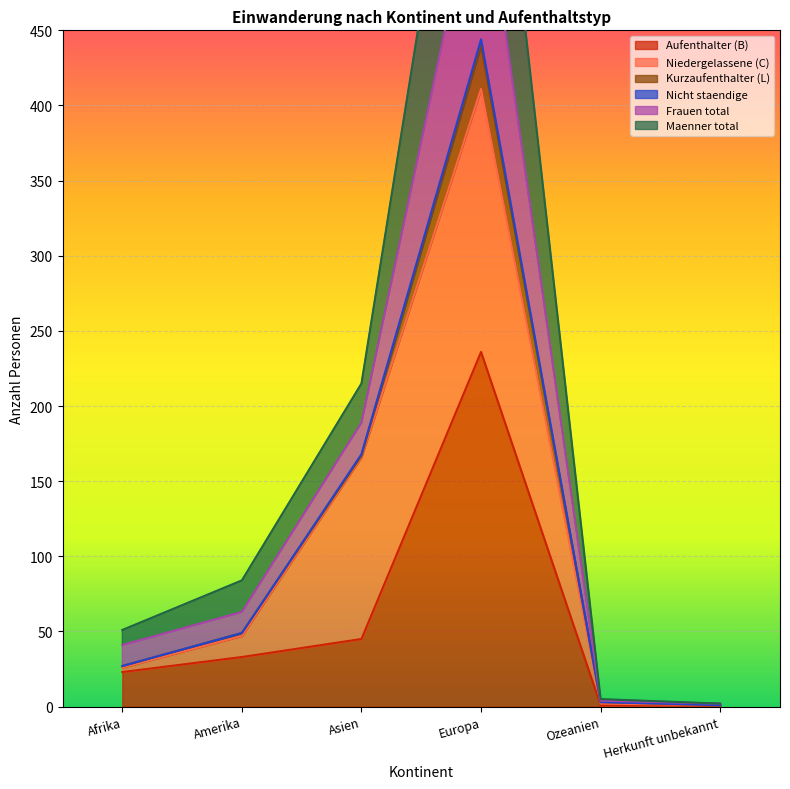

How many values in the Nicht staendige series exceed 84?

2